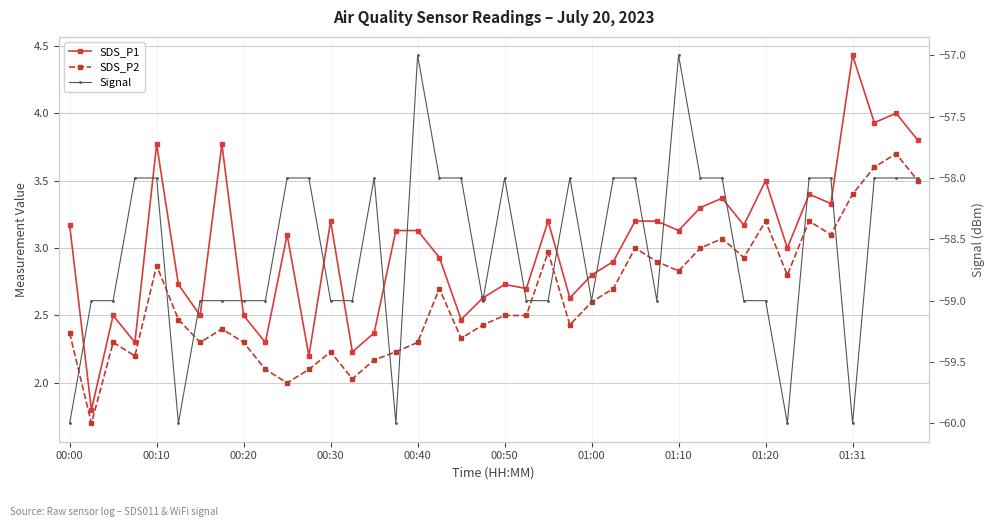

How many data points in Signal are above -58?

2